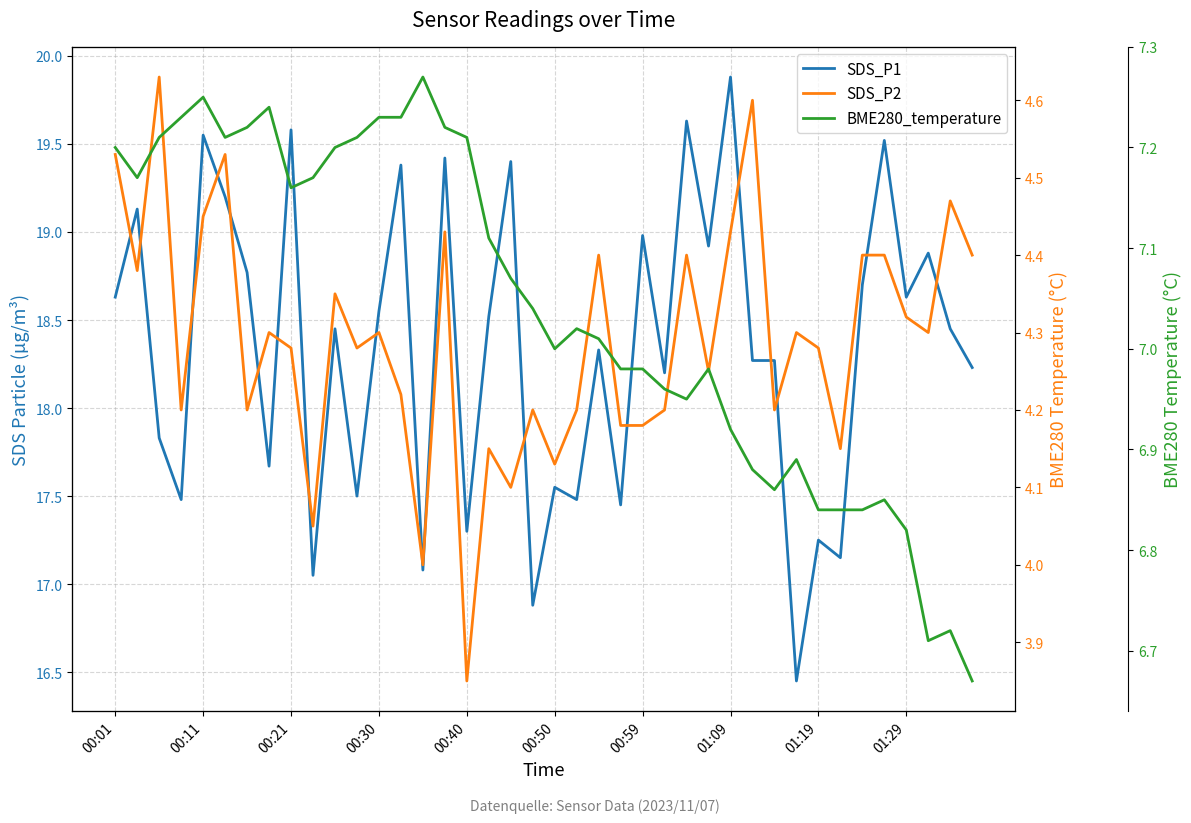

How many values in the SDS_P2 series are below 4?

1